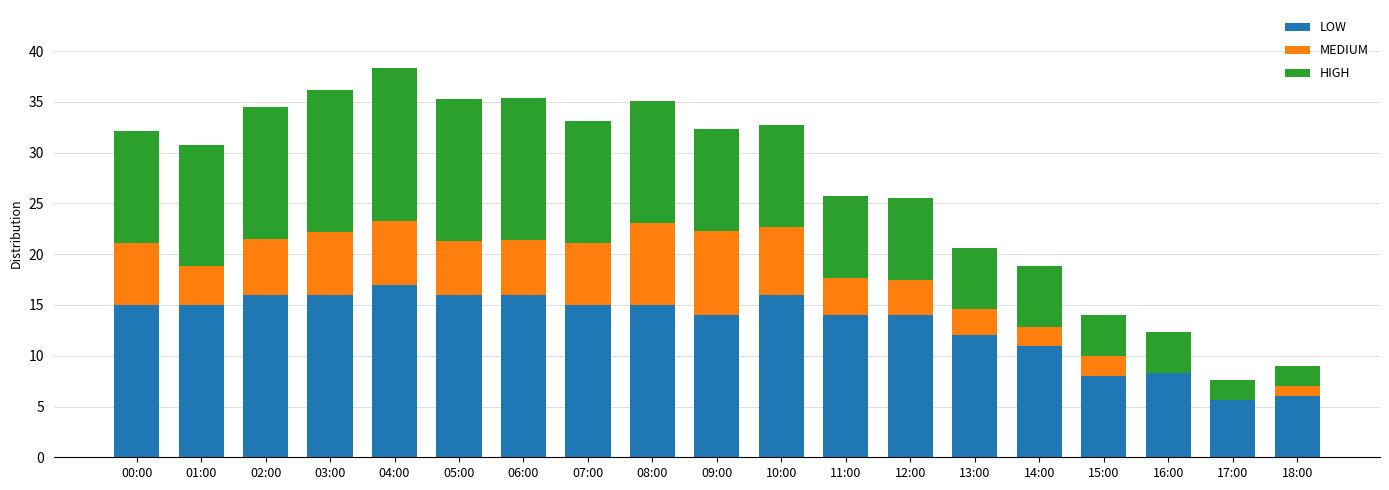

Count the number of data series in this chart.

3